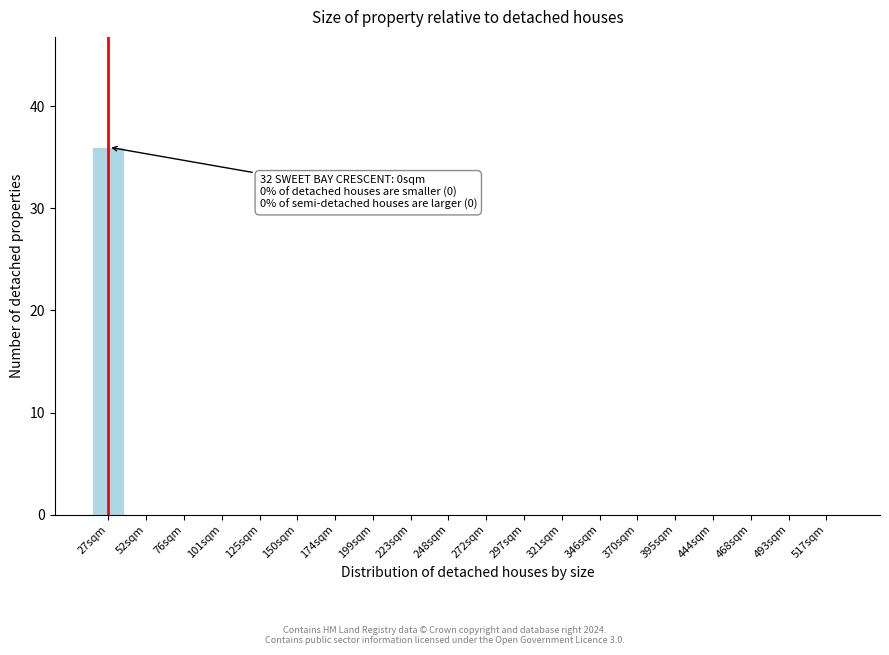

Reading left to right, what are all the values shown in this chart?

27sqm=36	52sqm=0	76sqm=0	101sqm=0	125sqm=0	150sqm=0	174sqm=0	199sqm=0	223sqm=0	248sqm=0	272sqm=0	297sqm=0	321sqm=0	346sqm=0	370sqm=0	395sqm=0	444sqm=0	468sqm=0	493sqm=0	517sqm=0